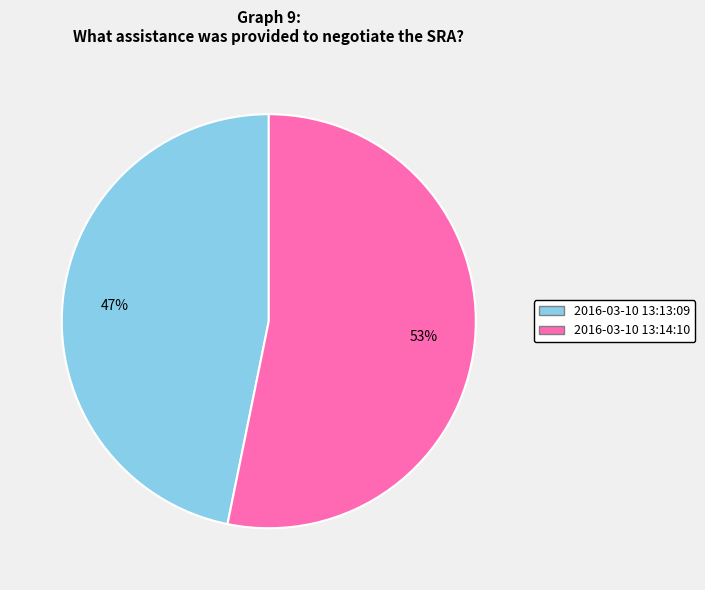

To the nearest percent, what is the average slice percentage?

50%